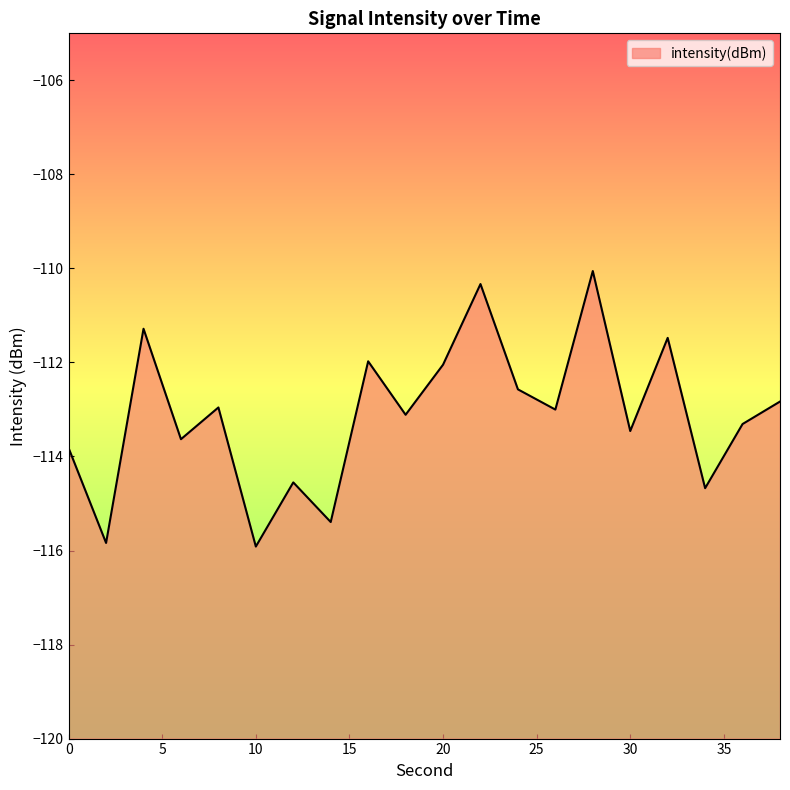

What is the change in value from 20 to 32?

+0.6